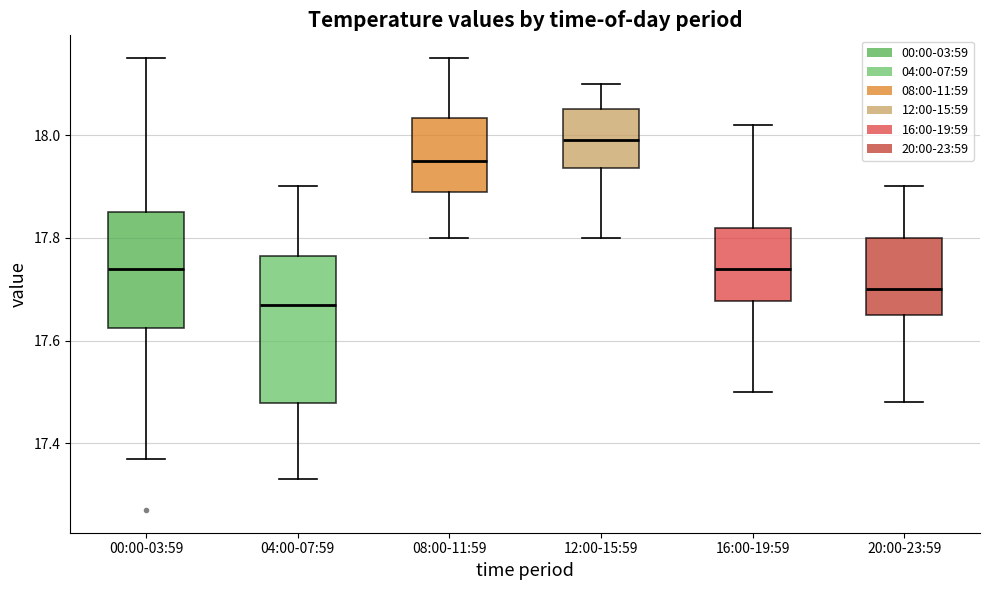

Where does the lower whisker of the box for 00:00-03:59 end on the y-axis? The values are not printed on the chart, so give them approximately, as read against the axis.

17.38